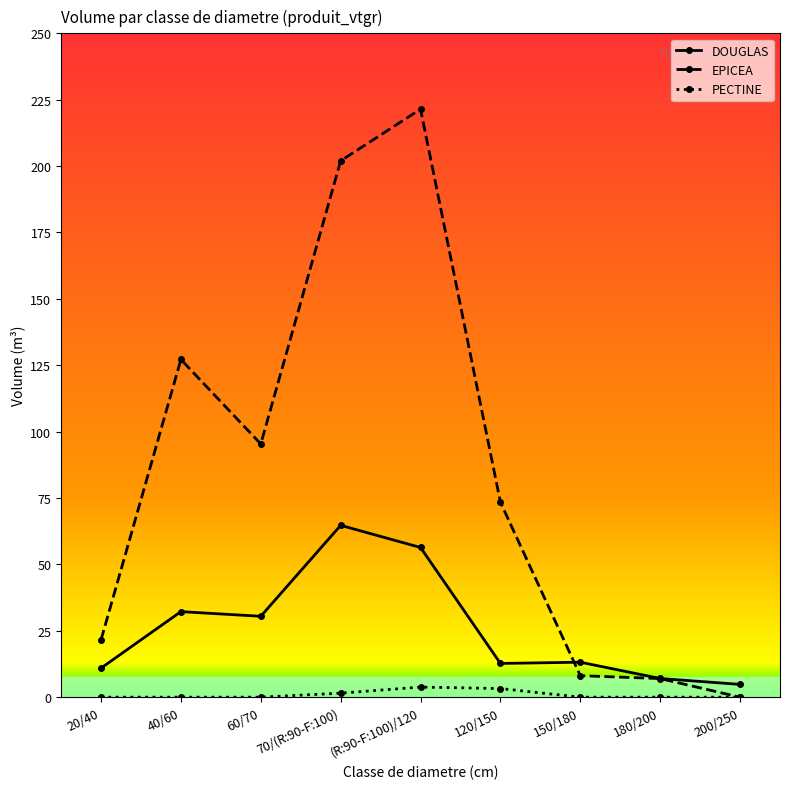

Which series has the widest spread of values?

EPICEA